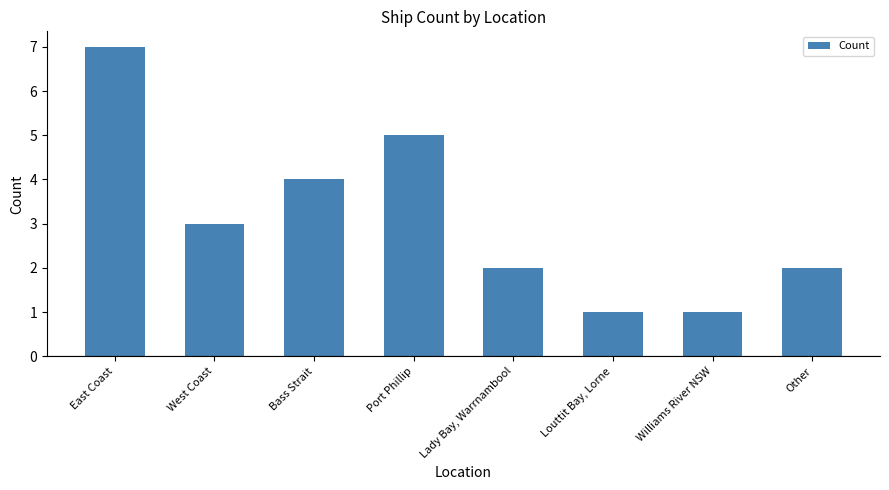

What is the sum of the values at Lady Bay, Warrnambool and West Coast?

5